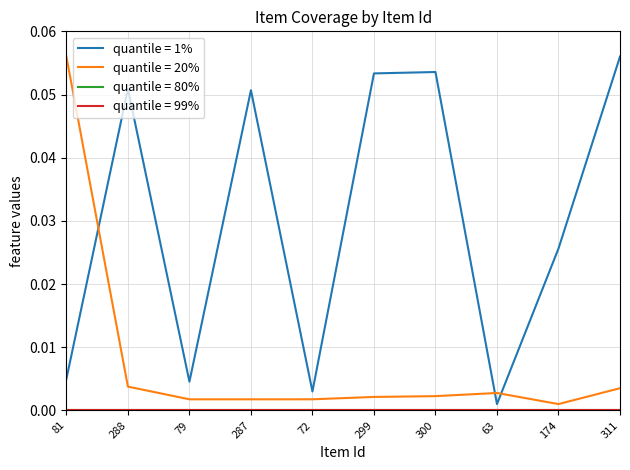

Does the chart have visible grid lines?

Yes